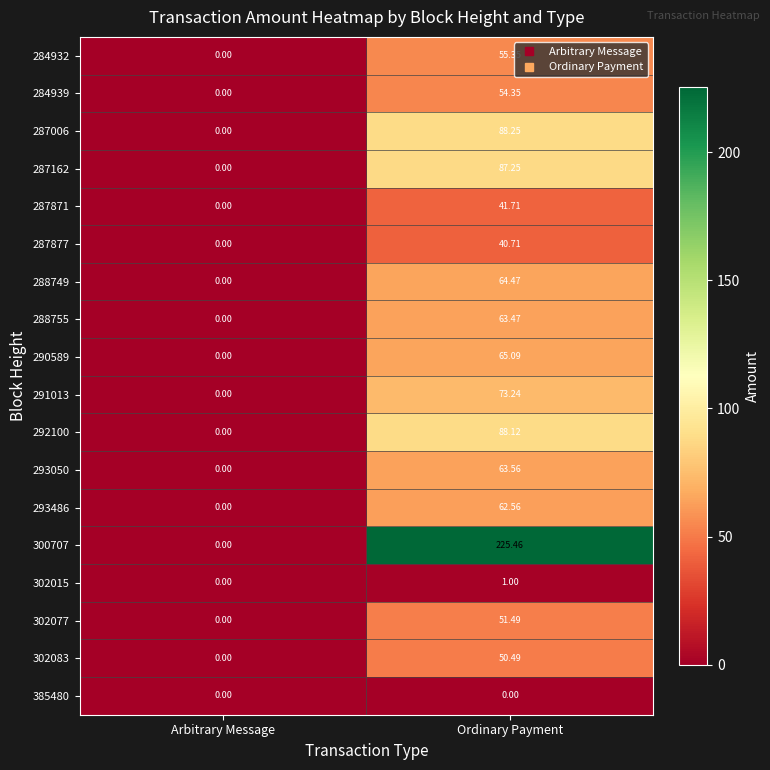

Is the value of 293486 at Arbitrary Message greater than the value of 291013 at Ordinary Payment?

No